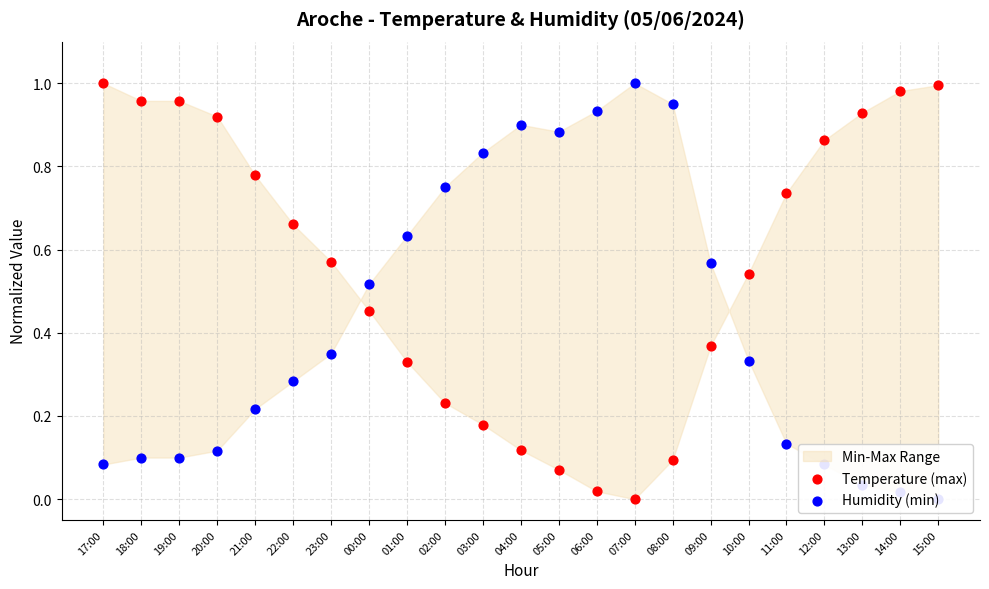

At which category is the sum across all series the highest?

17:00